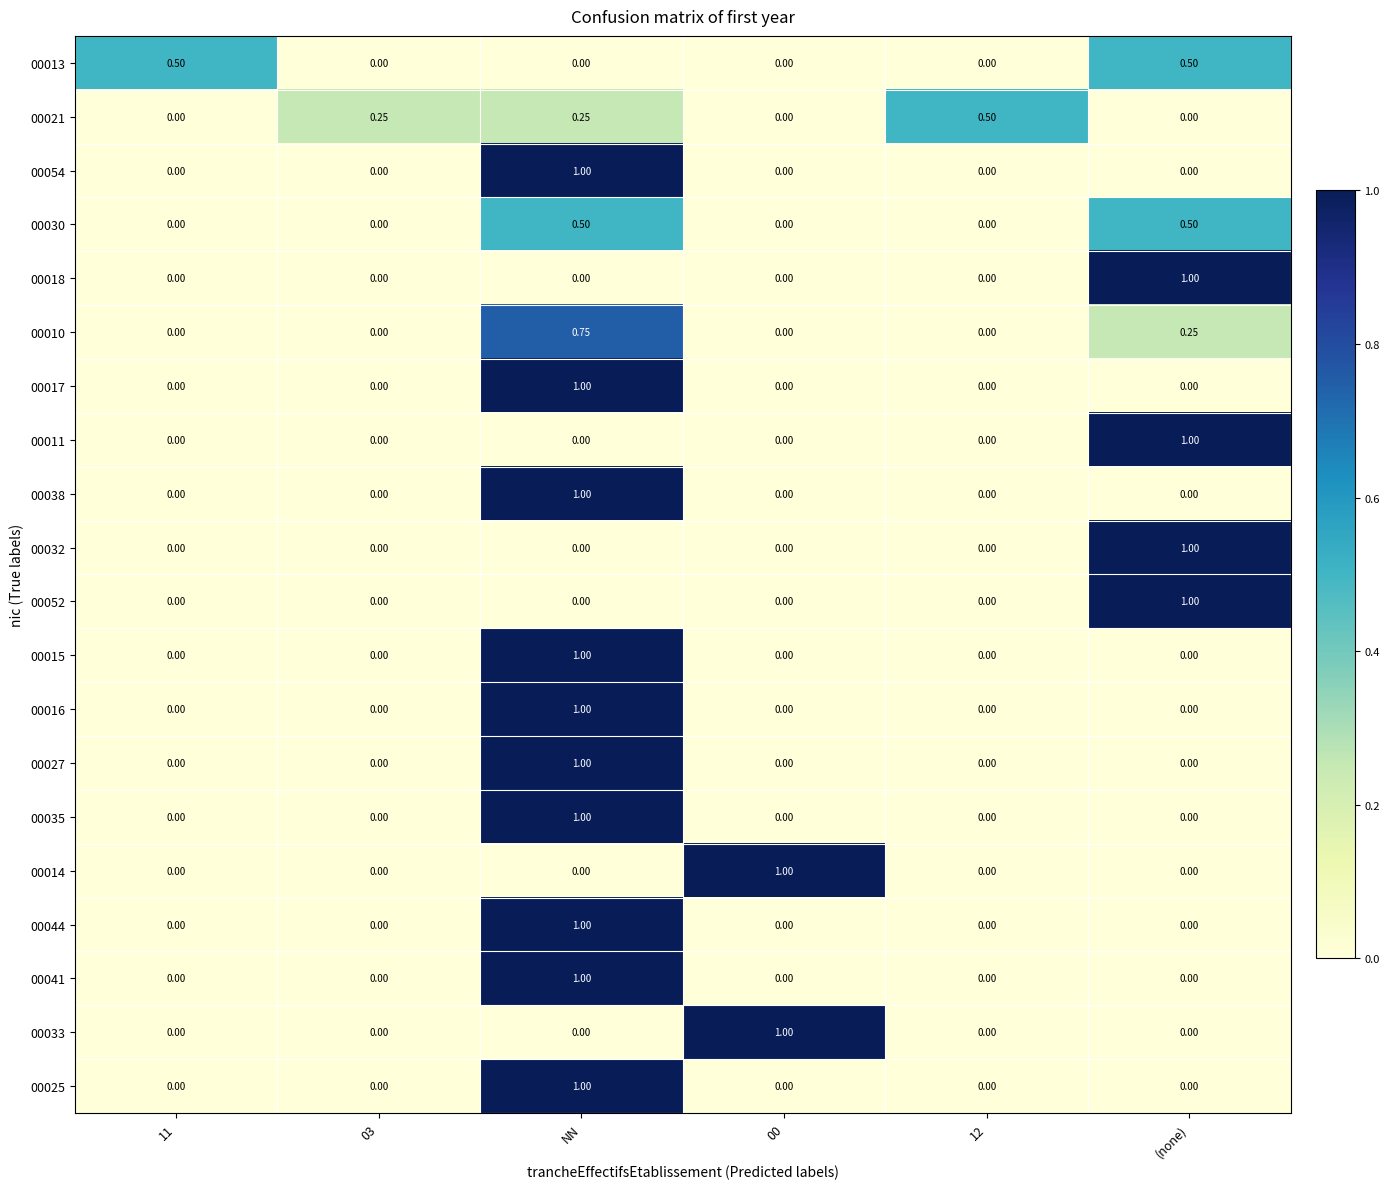

Which category has the highest value in the 00018 series?

(none)